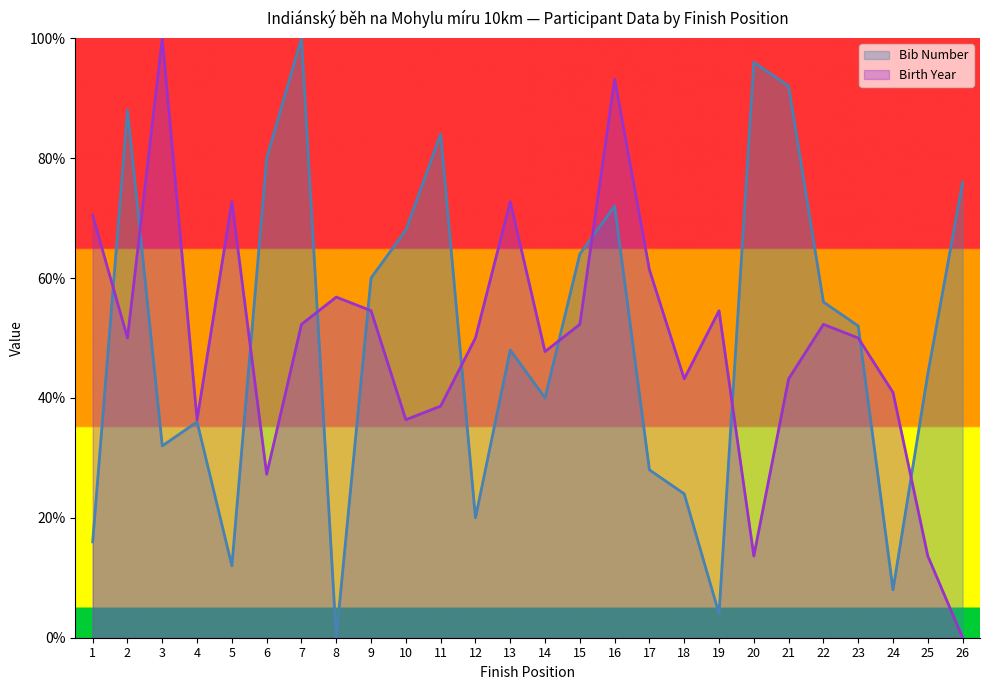

Reading left to right, list all the values displayed in this chart.

Bib Number: 1=16.0	2=88.0	3=32.0	4=36.0	5=12.0	6=80.0	7=100.0	8=0.0	9=60.0	10=68.0	11=84.0	12=20.0	13=48.0	14=40.0	15=64.0	16=72.0	17=28.0	18=24.0	19=4.0	20=96.0	21=92.0	22=56.0	23=52.0	24=8.0	25=44.0	26=76.0
Birth Year: 1=70.5	2=50.0	3=100.0	4=36.4	5=72.7	6=27.3	7=52.3	8=56.8	9=54.5	10=36.4	11=38.6	12=50.0	13=72.7	14=47.7	15=52.3	16=93.2	17=61.4	18=43.2	19=54.5	20=13.6	21=43.2	22=52.3	23=50.0	24=40.9	25=13.6	26=0.0